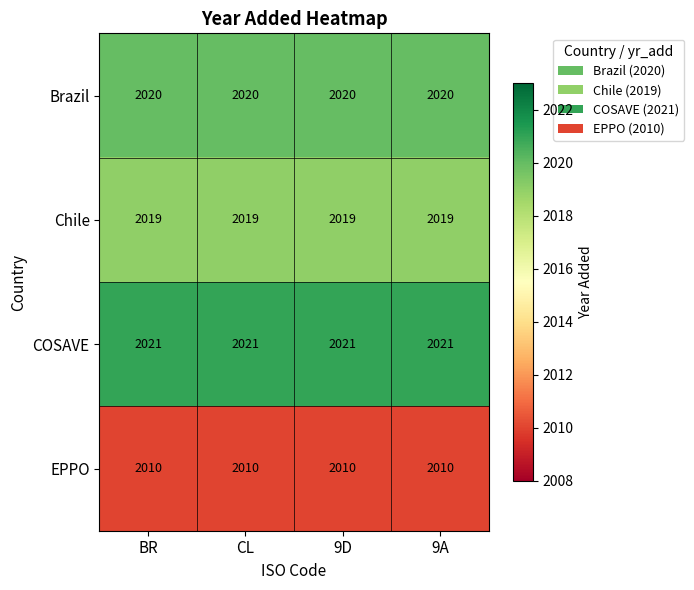

What is the sum of all Chile values?

8076